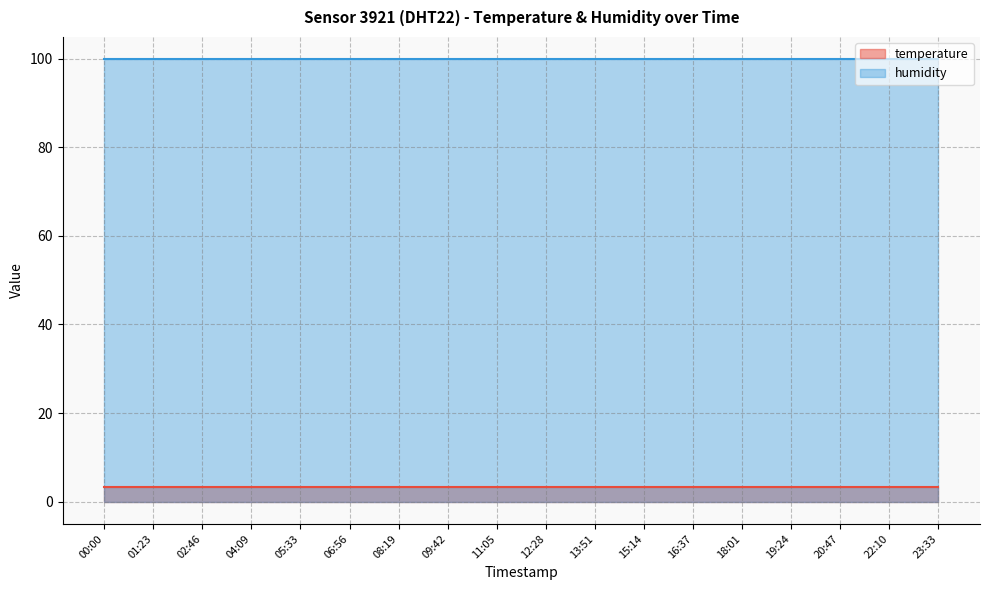

The value of humidity at 11:05 is 99.9. True or false?

True